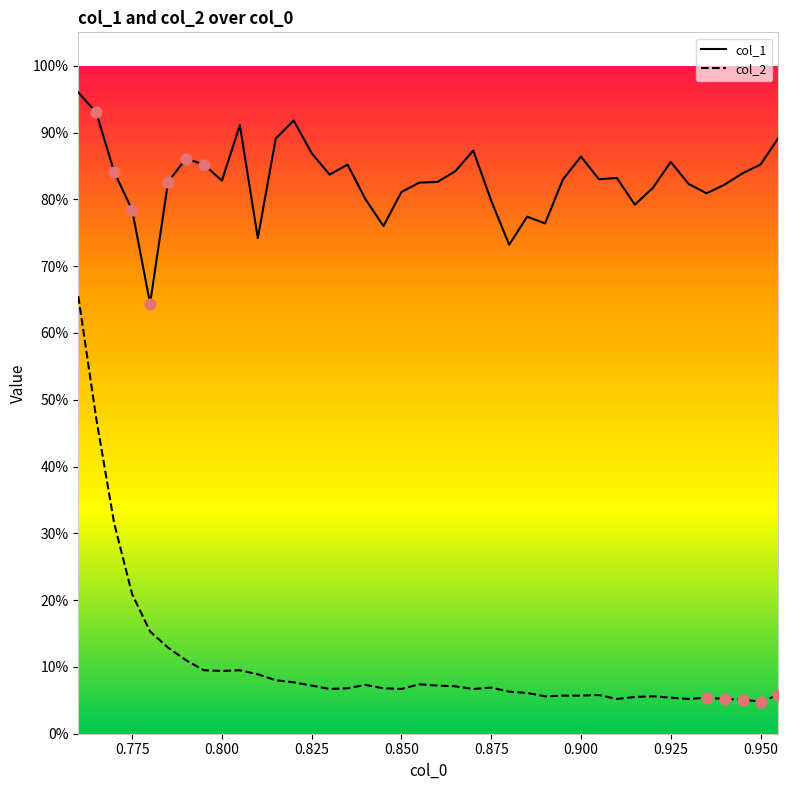

Which series has the largest total across all categories?

col_1